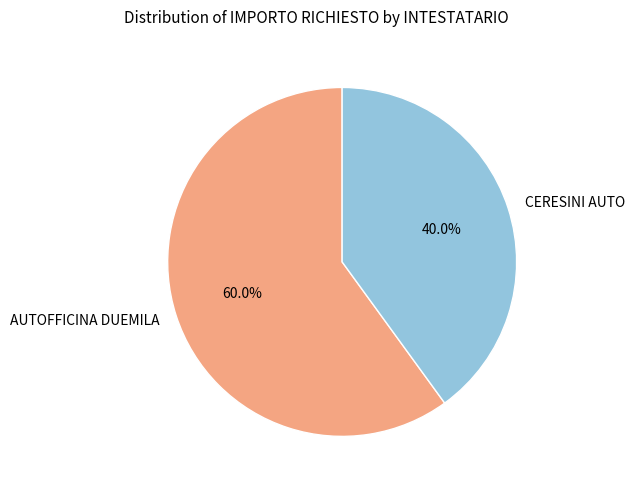

How many slices are in this pie chart?

2